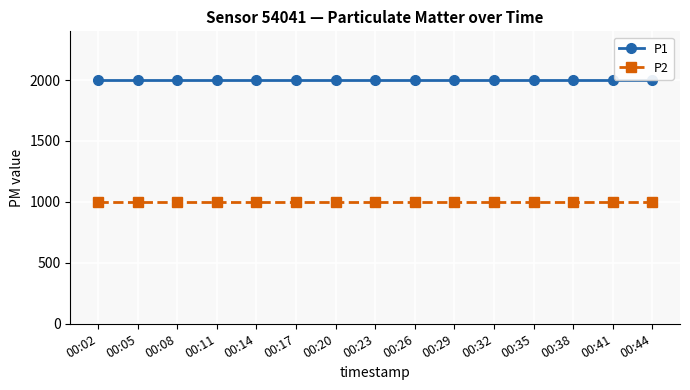

True or false: P1 and P2 cross at least once.

False